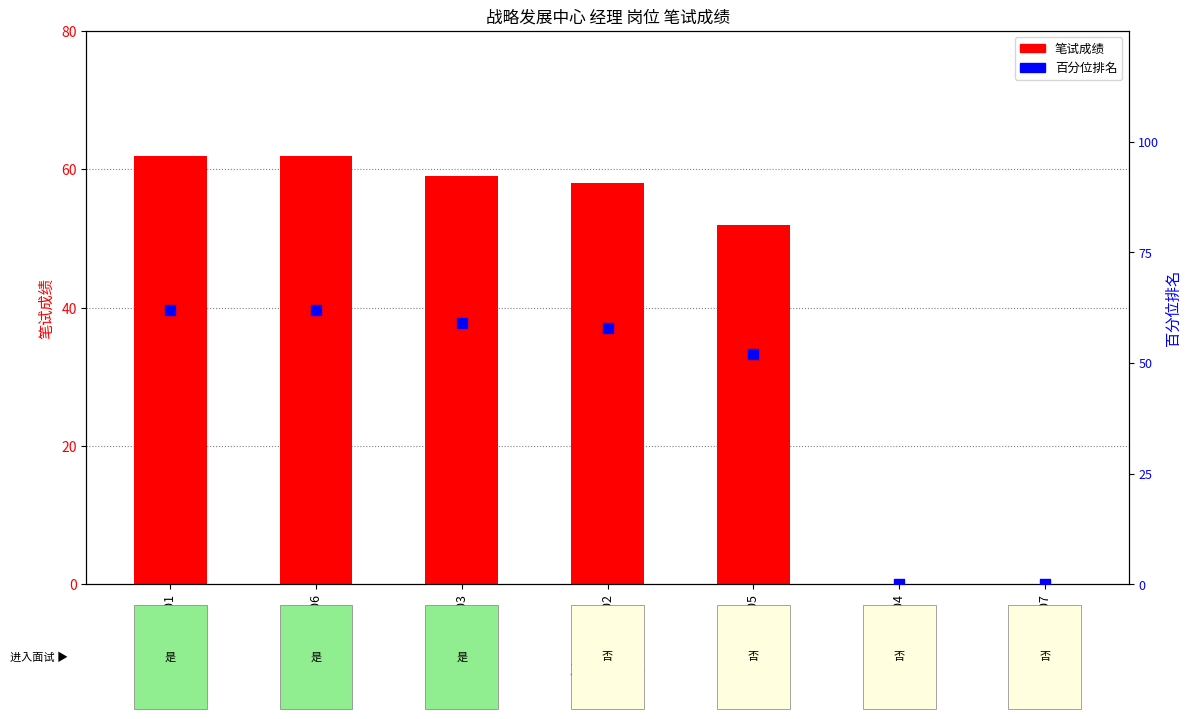

What are all the series names shown in the legend?

笔试成绩, 百分位排名